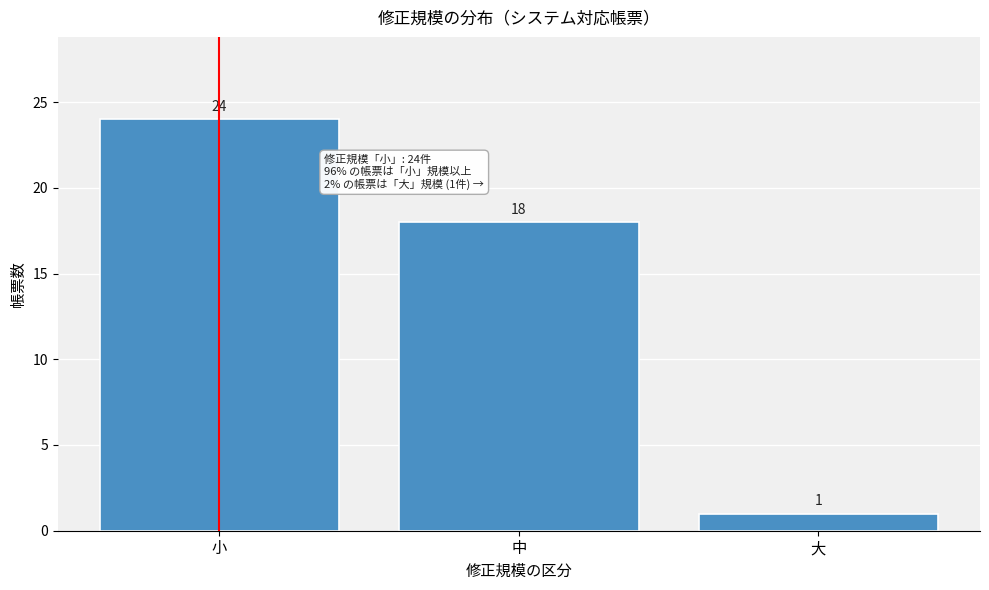

Reading left to right, transcribe all the data shown in this chart.

24	18	1